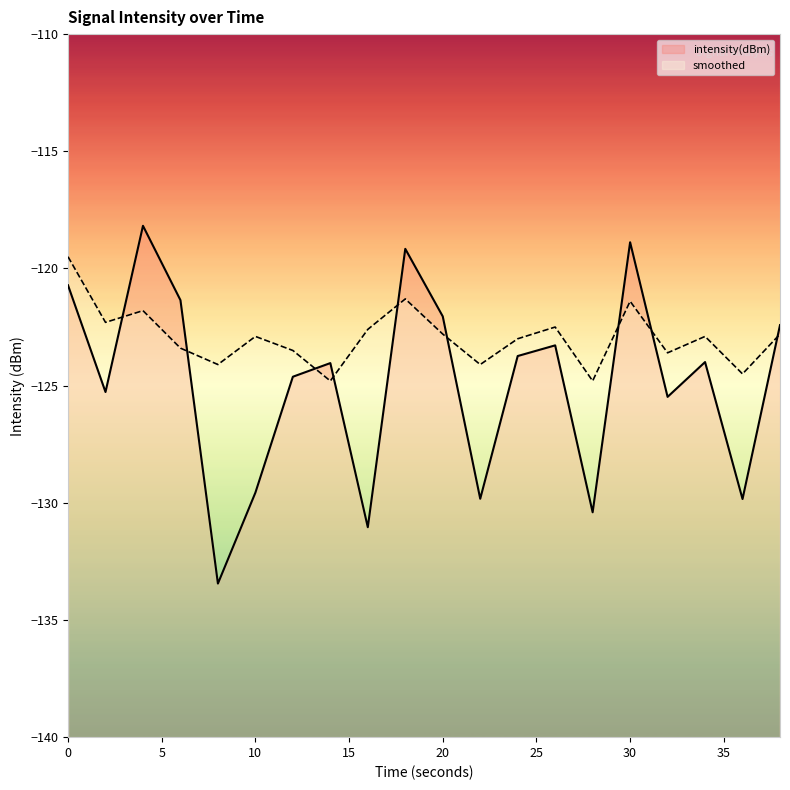

How many interior local valleys does the intensity(dBm) series have?

7